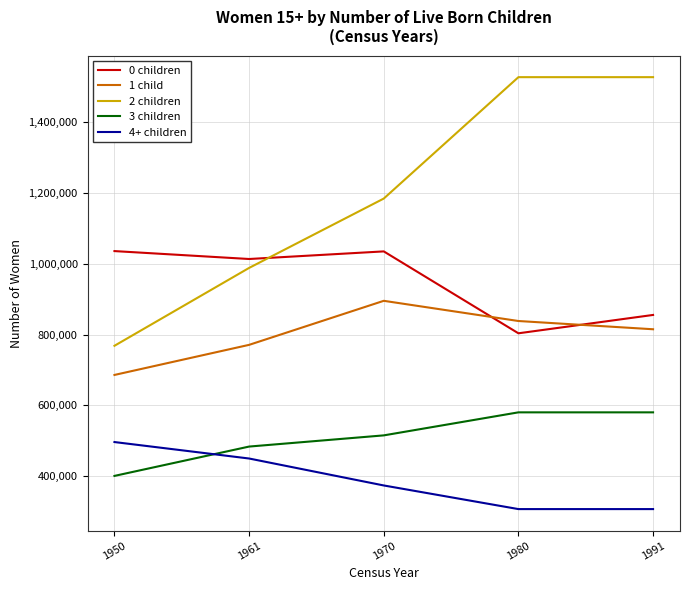

What is the highest value of the 3 children series?

580479